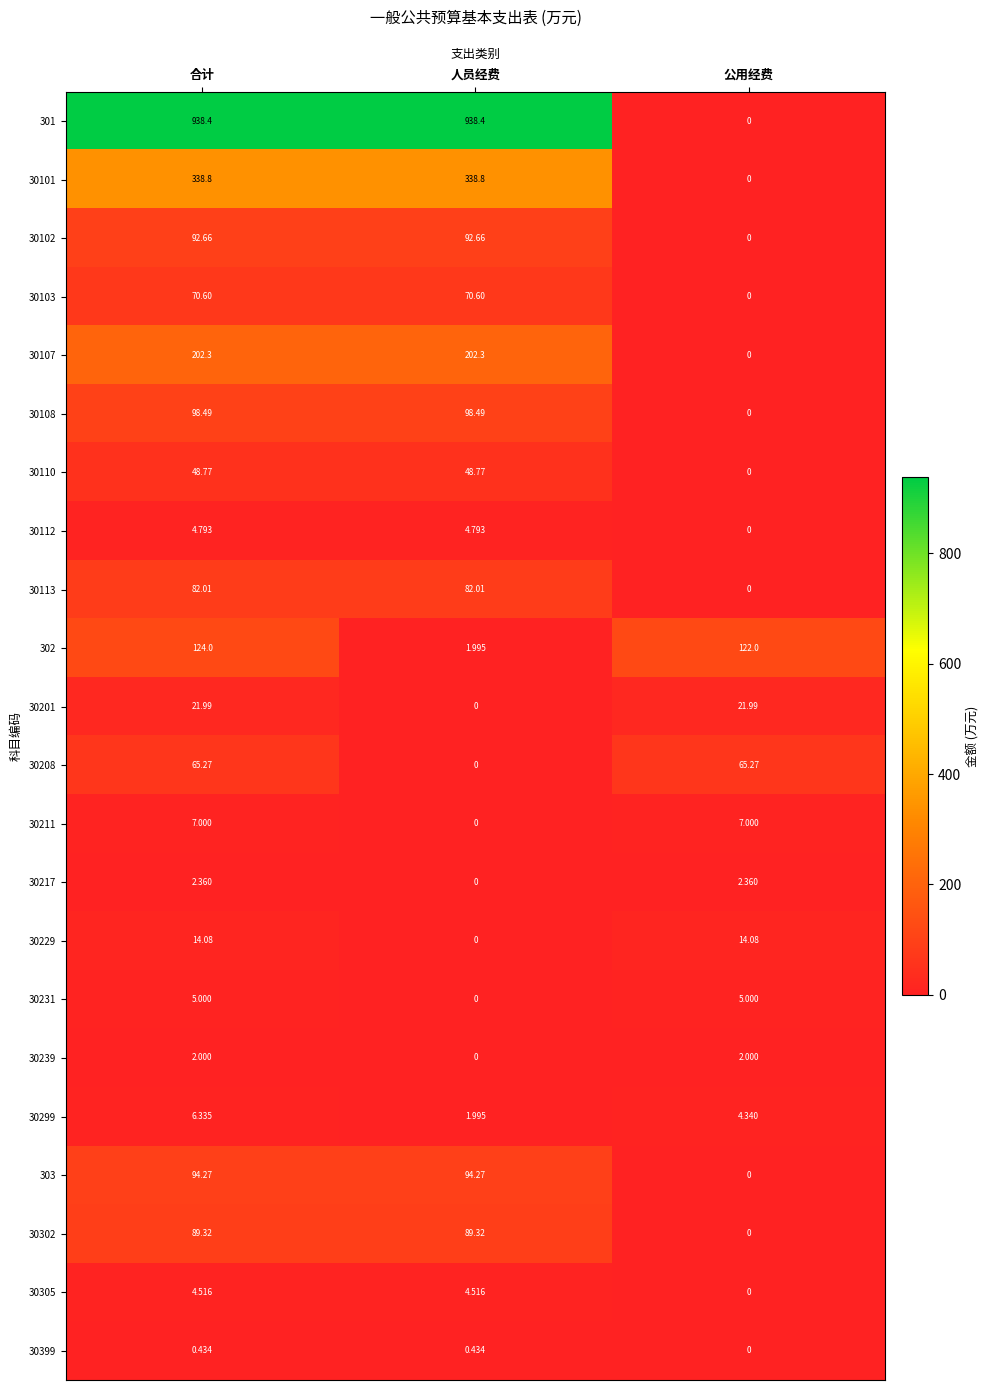

Where is 30110 nearest to the value 24?

公用经费